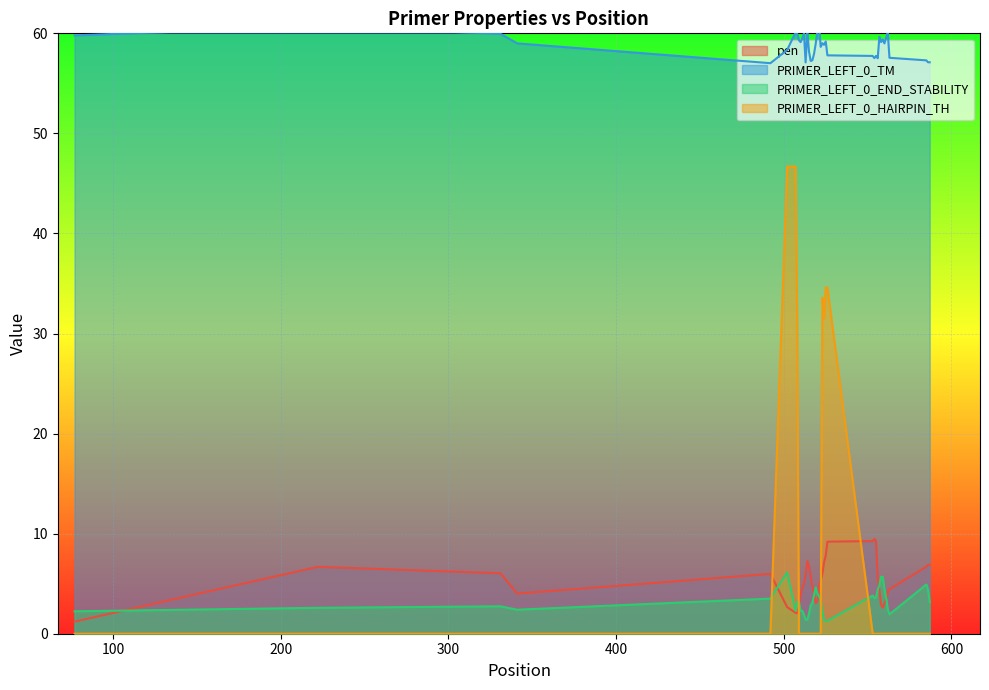

What is the maximum value for PRIMER_LEFT_0_END_STABILITY?

6.1